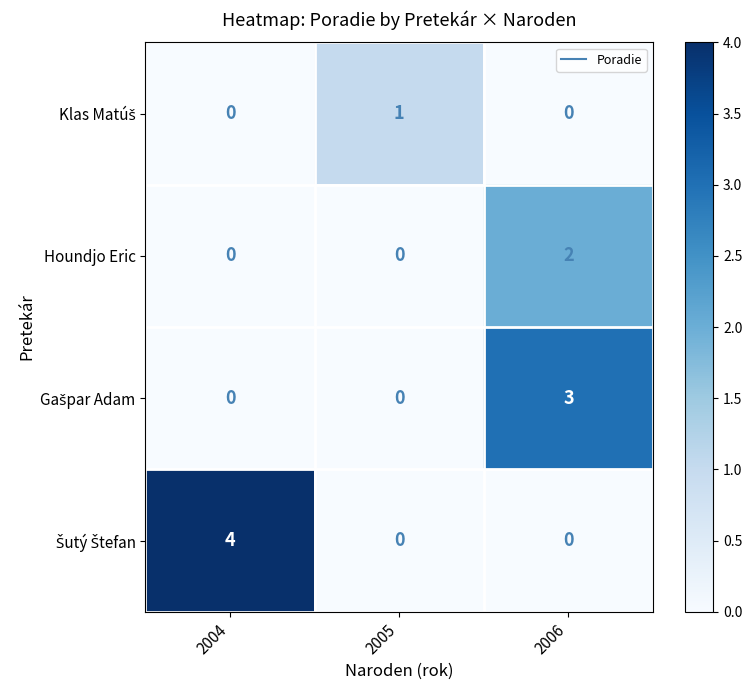

Which label corresponds to the largest value in the chart?

2004